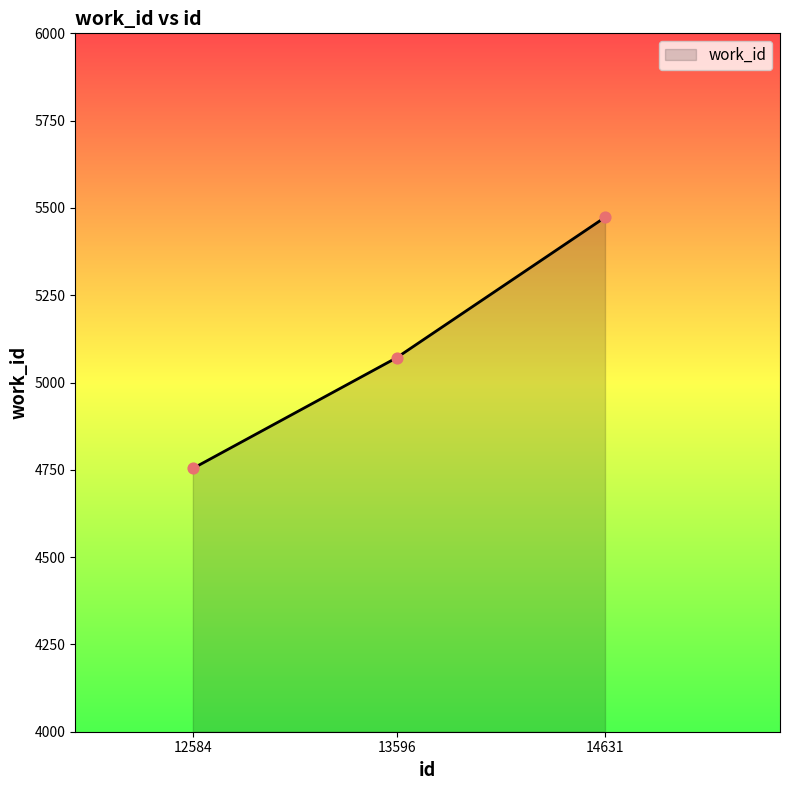

Between 14631 and 12584, which is larger?

14631